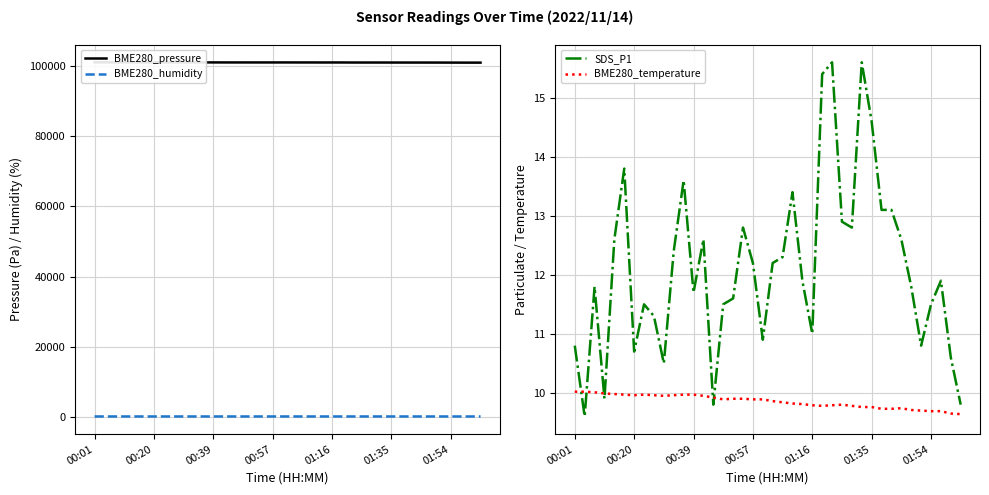

True or false: BME280_pressure and SDS_P1 intersect in this chart.

False